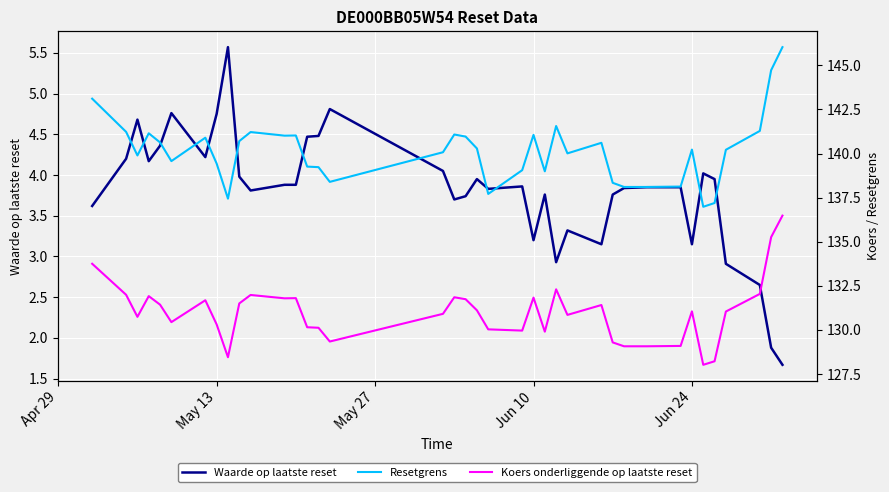

The Waarde op laatste reset series shows 3.2 at Jun 10. True or false?

True